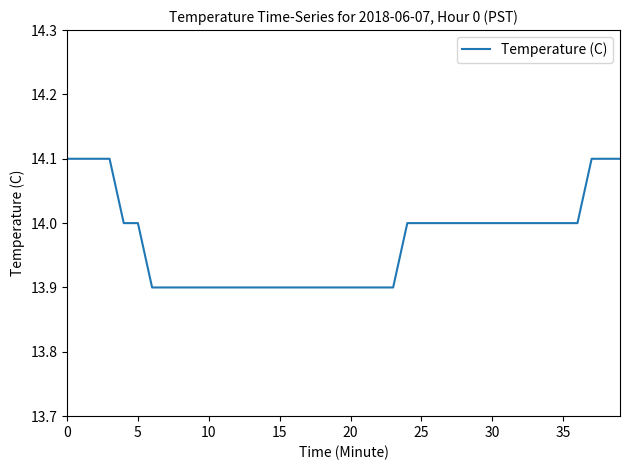

What is the maximum value shown in the chart?

14.1